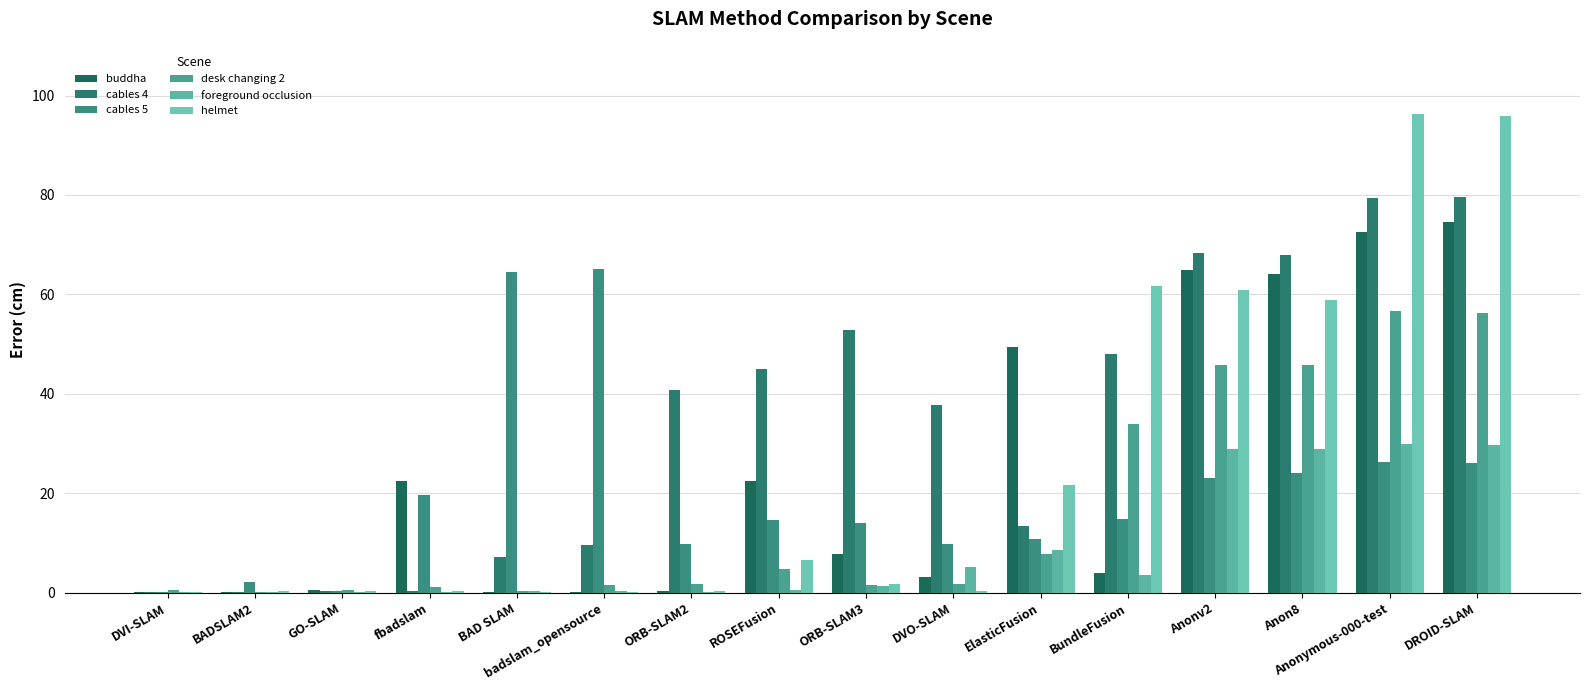

How many groups of bars are there?

16